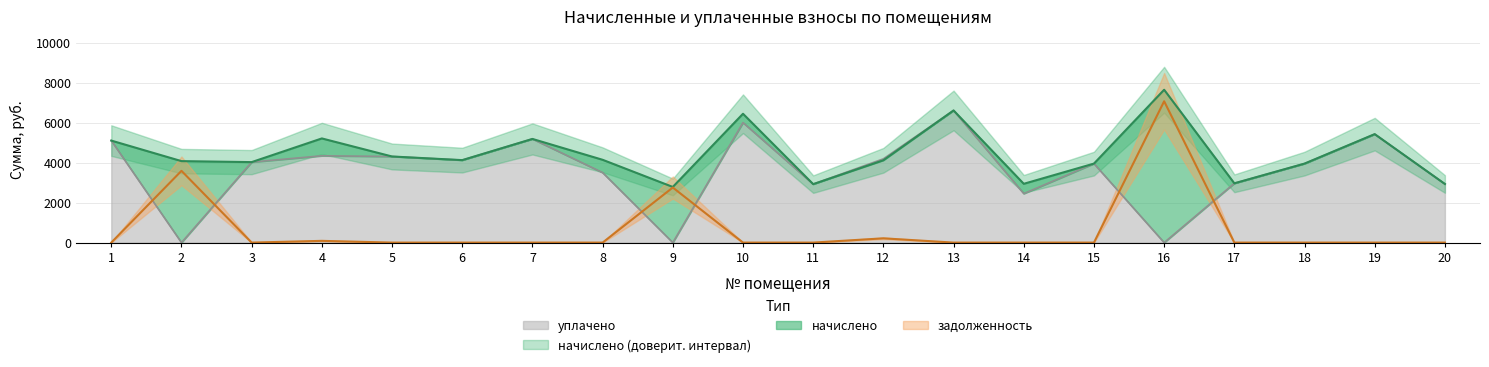

True or false: начислено and уплачено intersect in this chart.

False